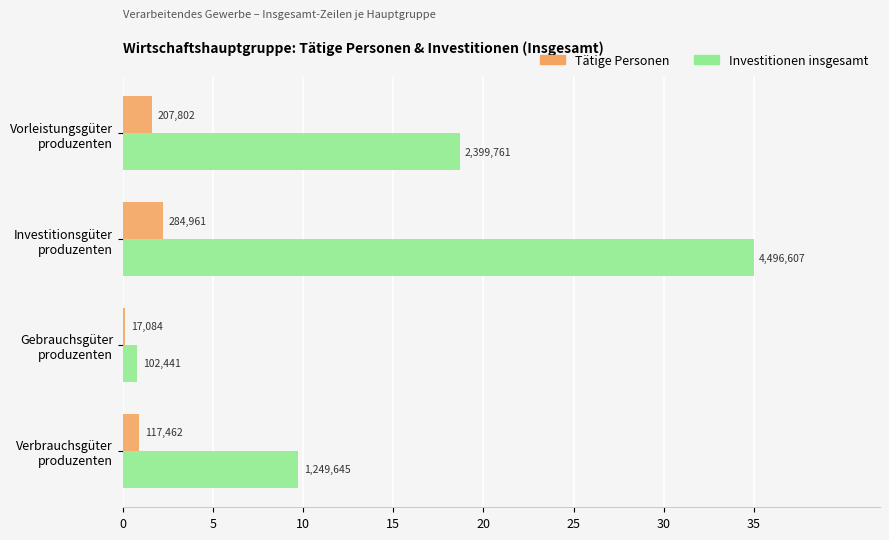

At how many categories does at least one series exceed 26?

1